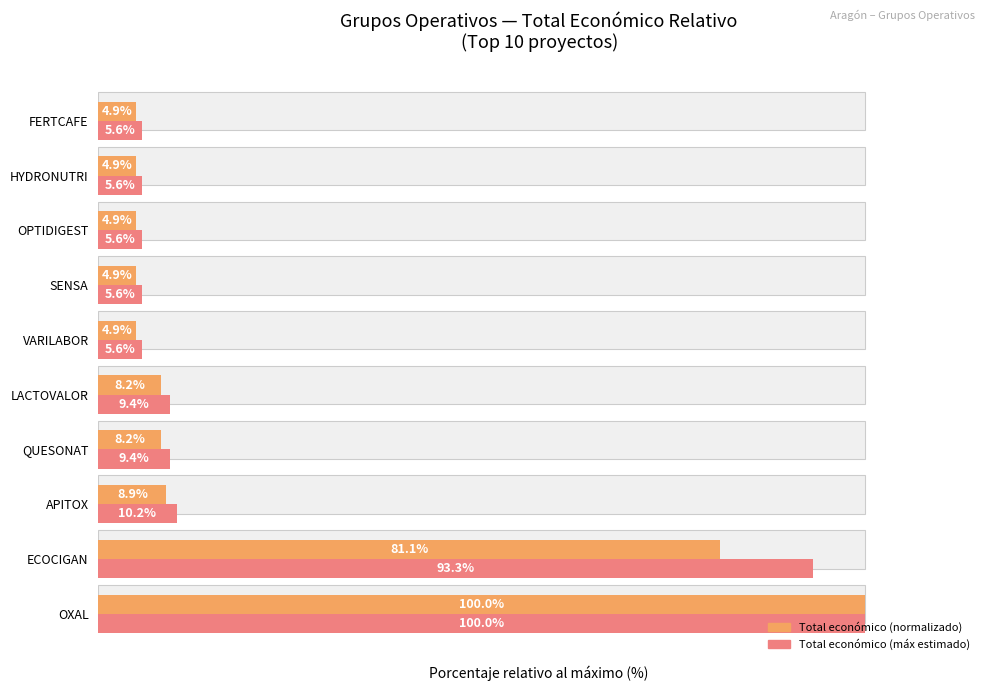

What is the difference between the Total económico (normalizado) values at OXAL and SENSA?

95.1